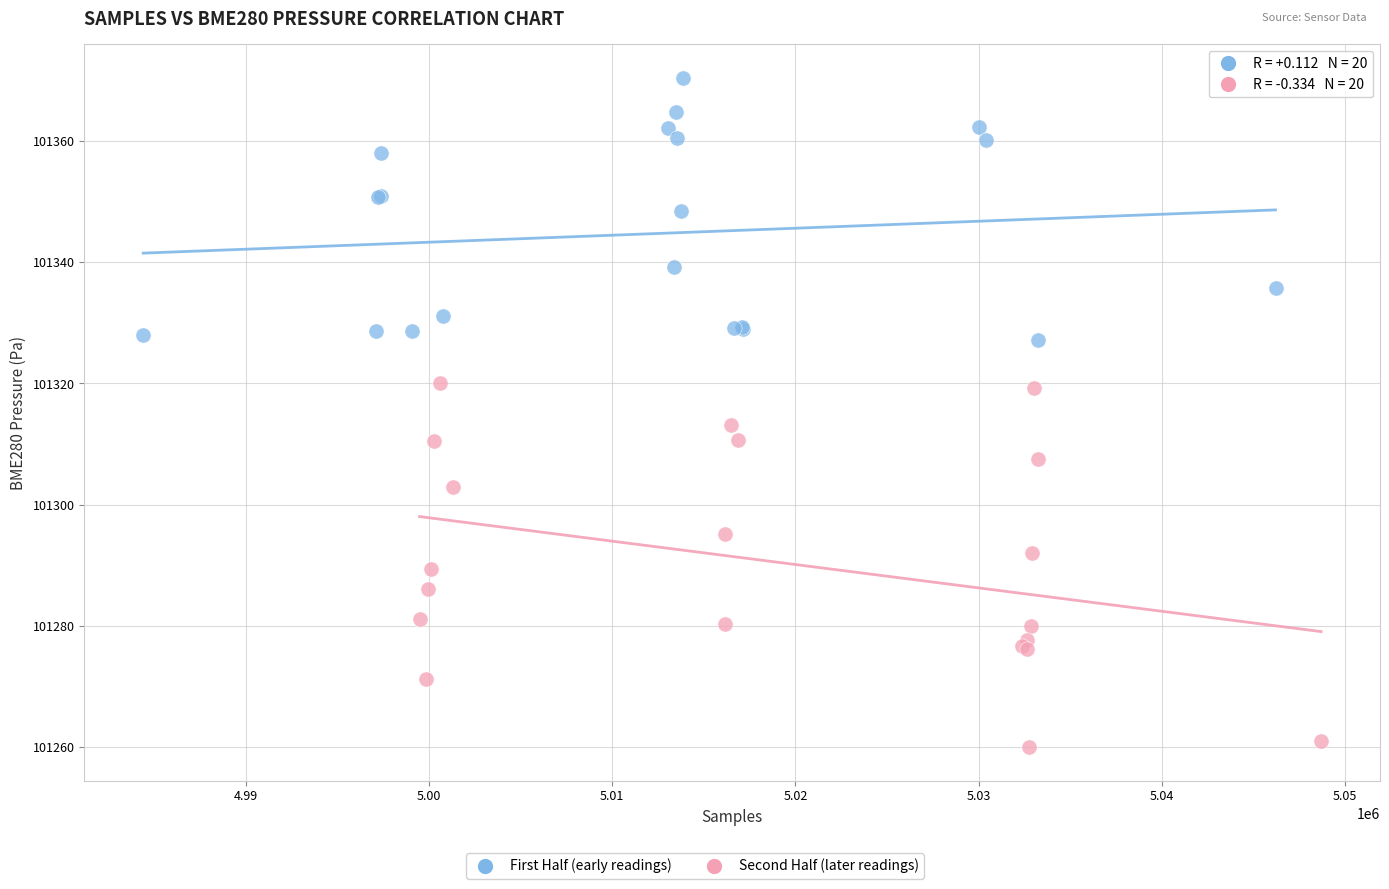

Which series contains the highest Y value?

First Half (early readings)